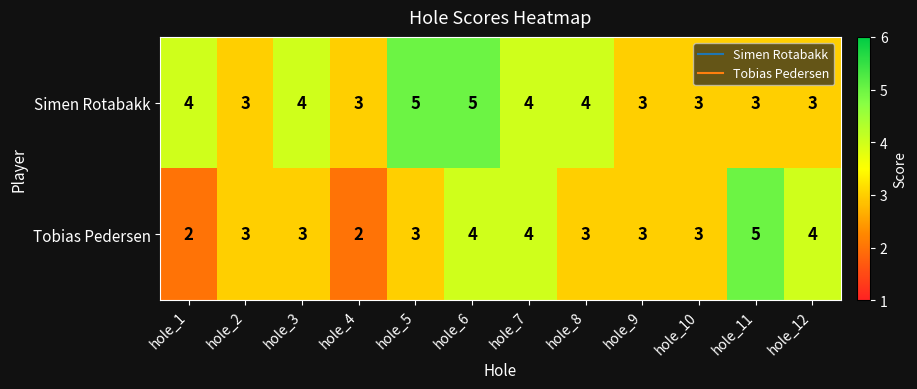

What is the difference between the maximum and minimum values in the Tobias Pedersen series?

3